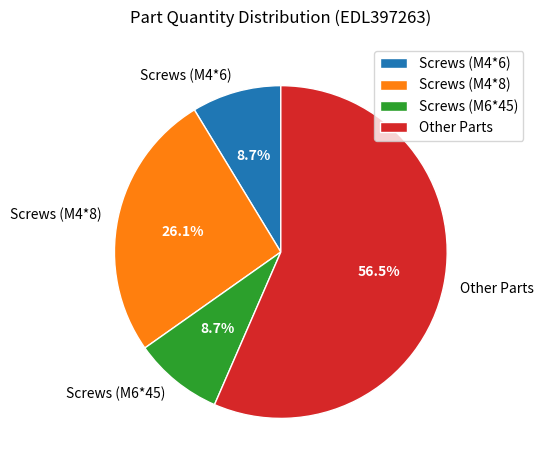

Which has a higher value, Other Parts or Screws (M4*8)?

Other Parts